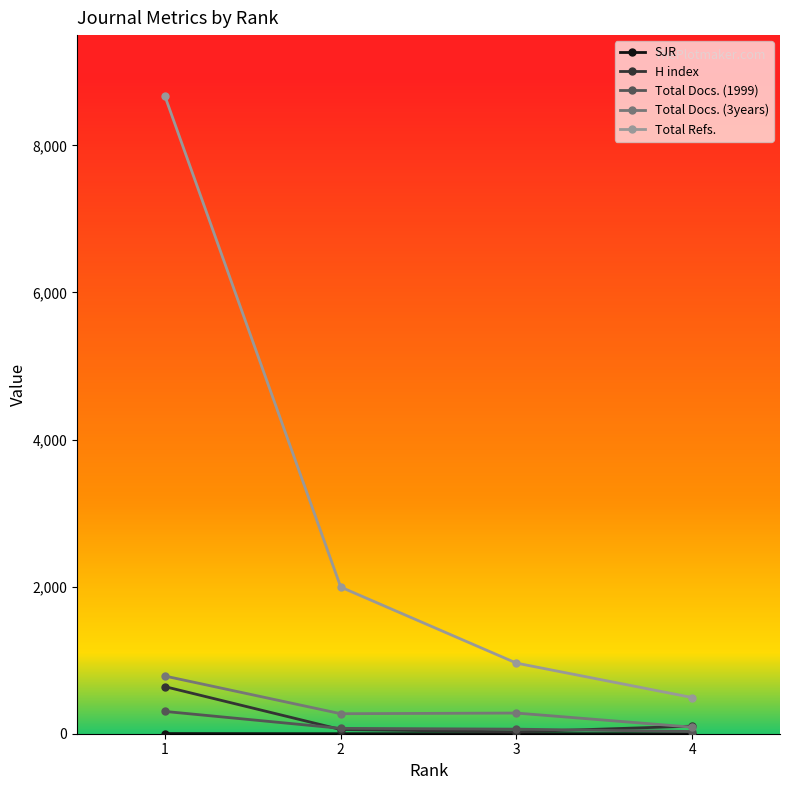

Between 2 and 3, which series saw the biggest shift?

Total Refs.